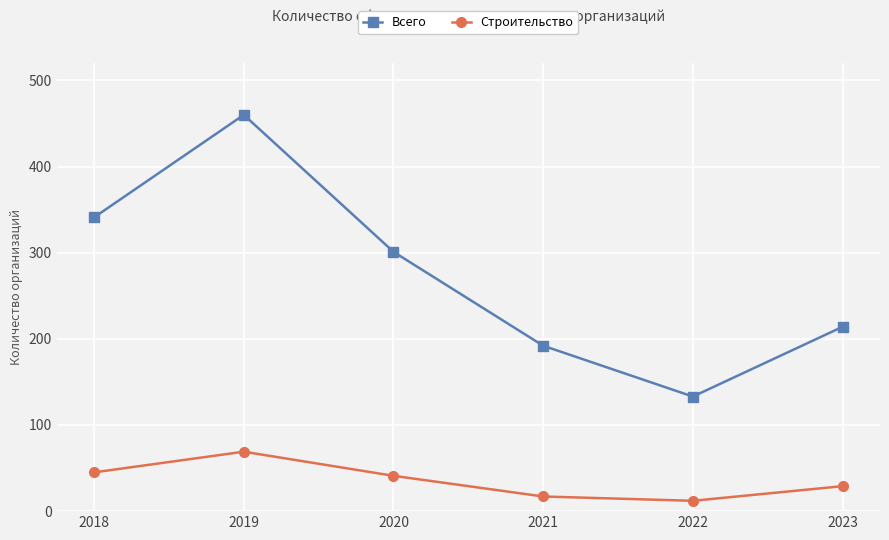

What is the value of the Строительство point at the 4th from the left?

17